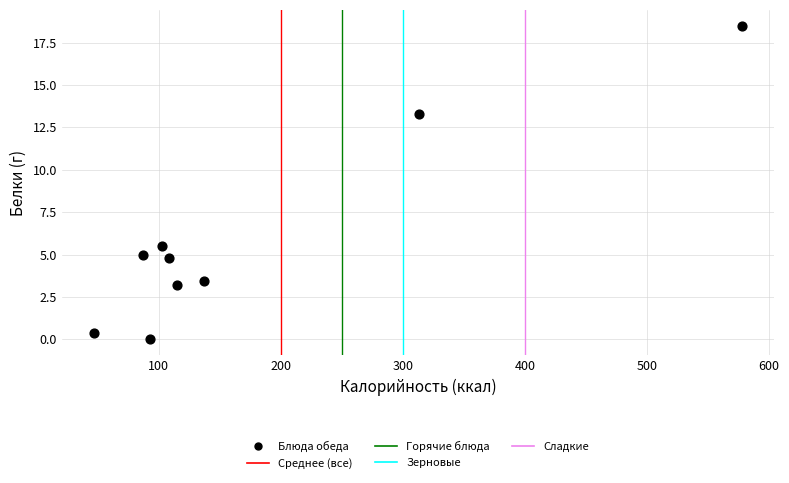

What Y value in the scatter plot is closest to 9?

5.5